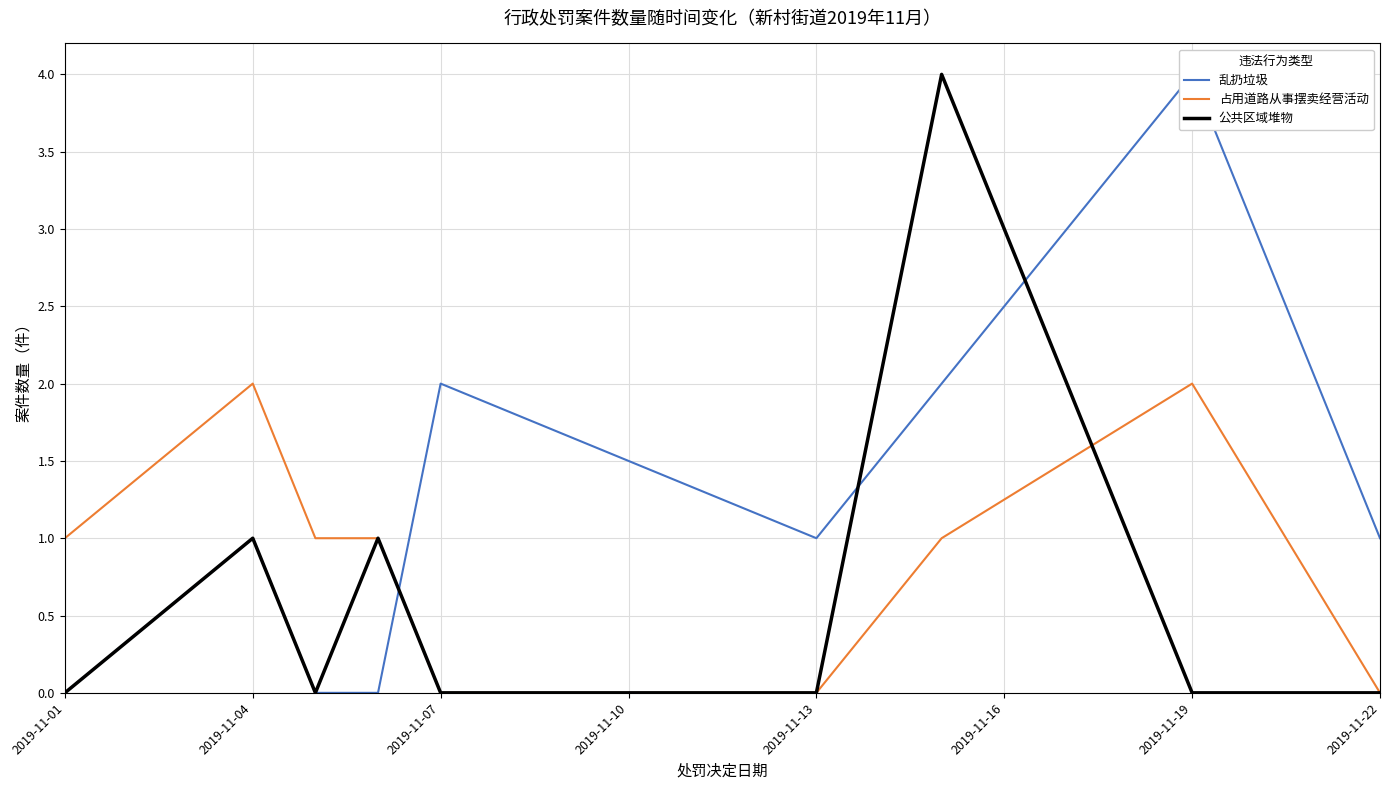

Where is 占用道路从事摆卖经营活动 nearest to the value 1?

2019-11-01